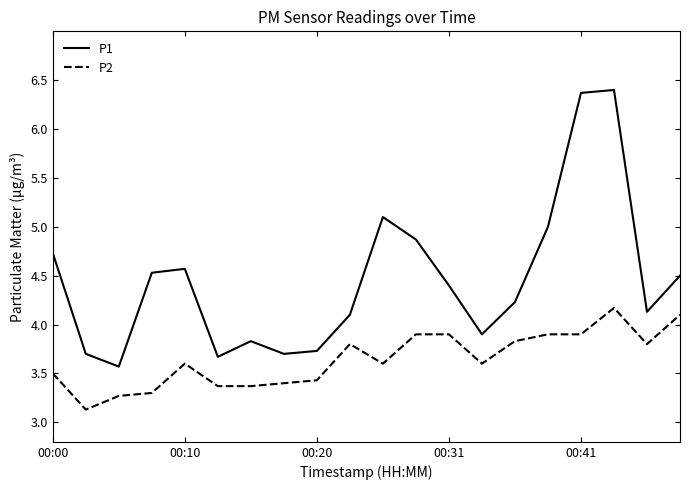

What is the difference between the maximum and minimum values in the P2 series?

1.0